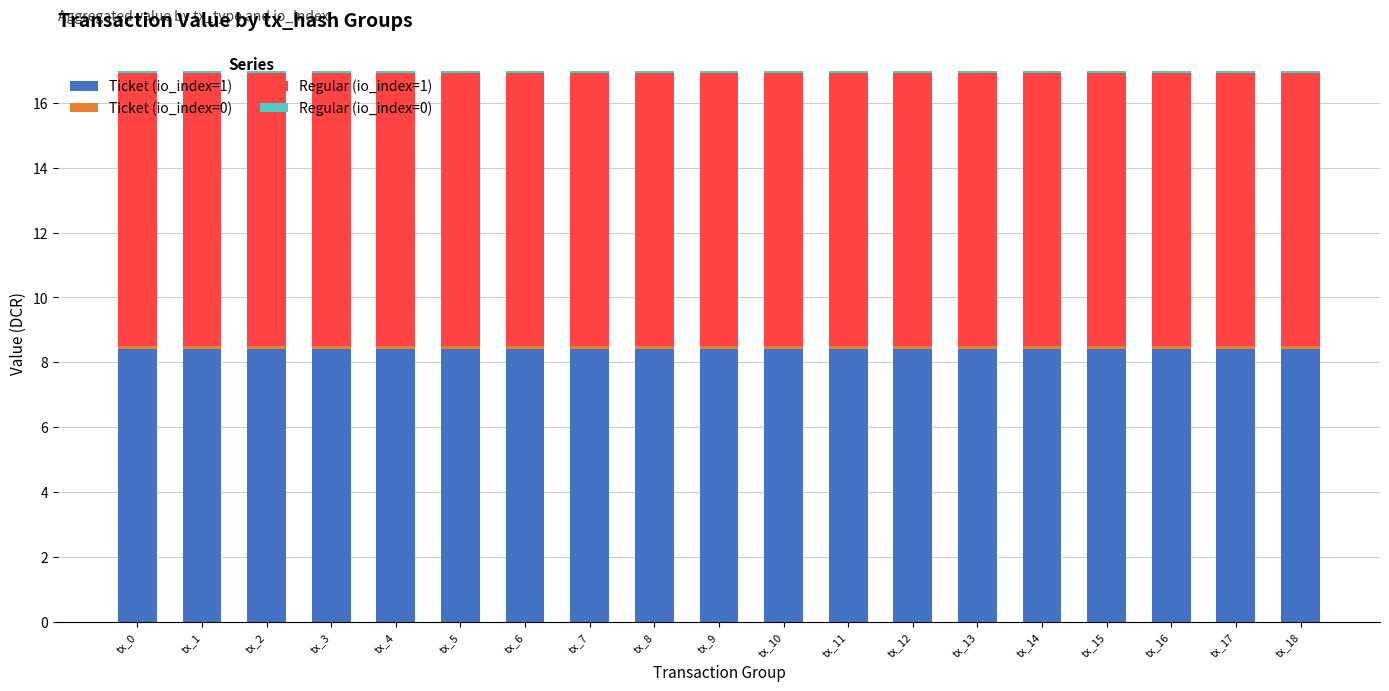

What is the maximum value for Ticket (io_index=1)?

8.4